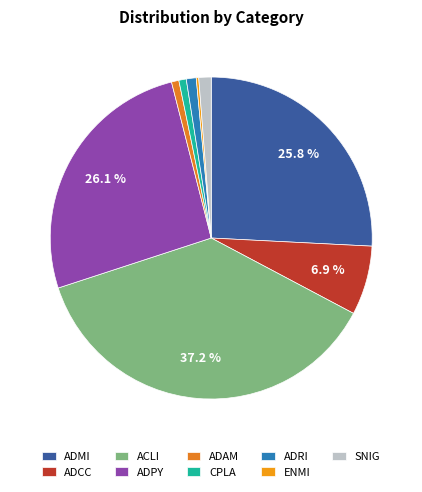

The ADAM slice represents 1% of the pie. True or false?

True